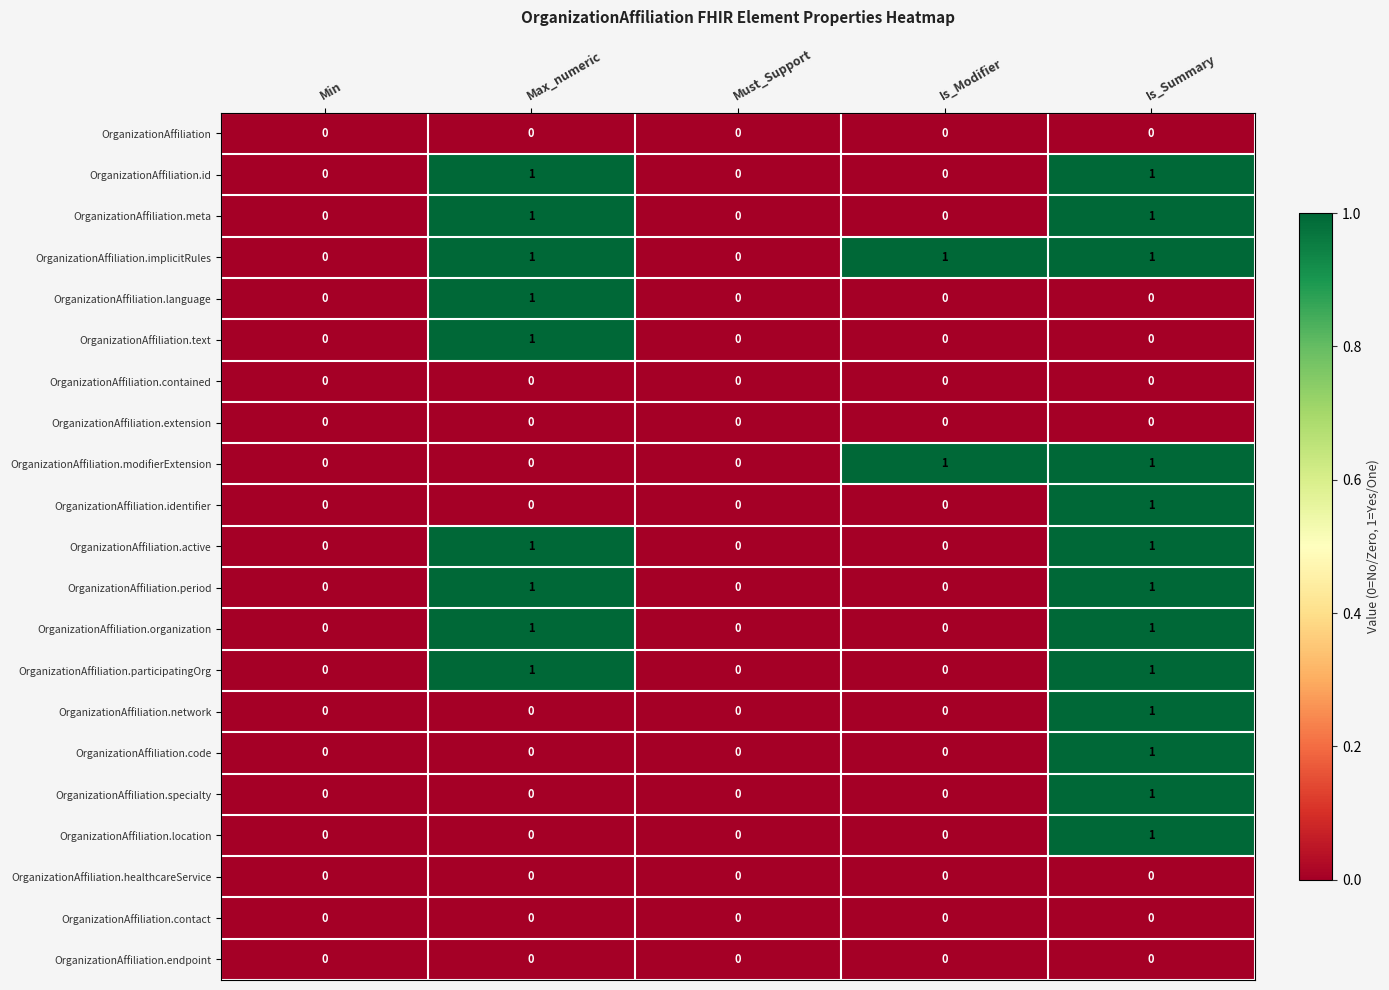

Which series has the largest total across all categories?

OrganizationAffiliation.implicitRules